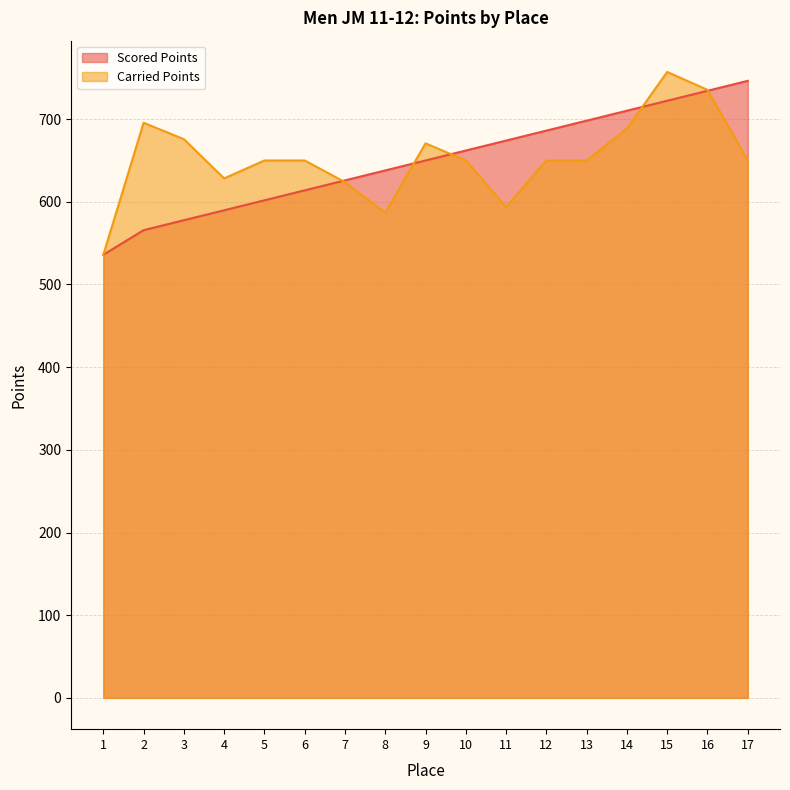

What is the average value of the Carried Points series?

652.5